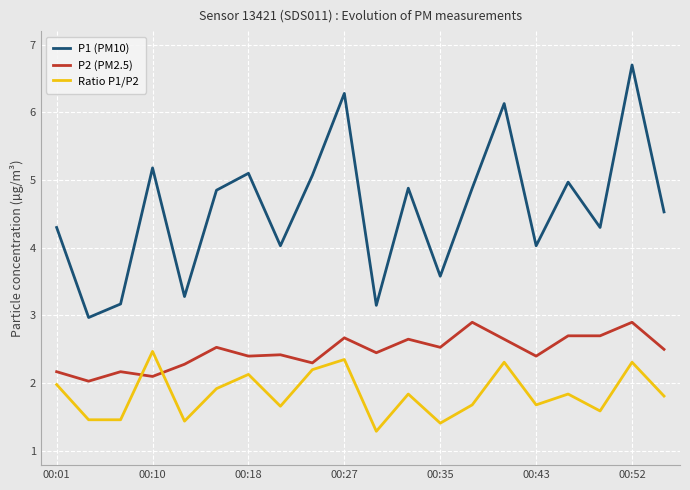

How many interior local peaks does the Ratio P1/P2 series have?

7